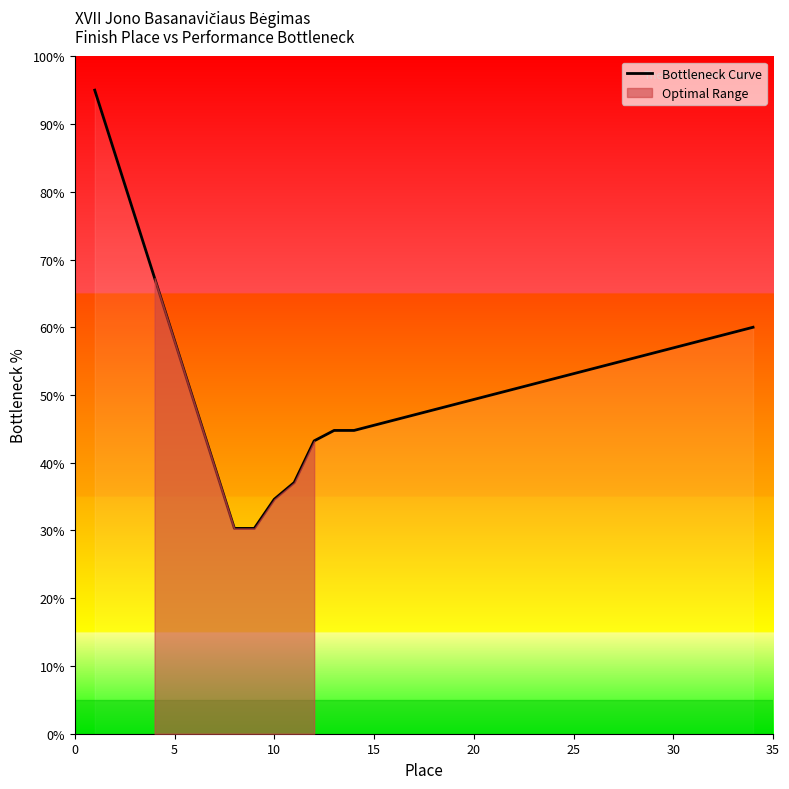

What is the minimum value shown in the chart?

30.3